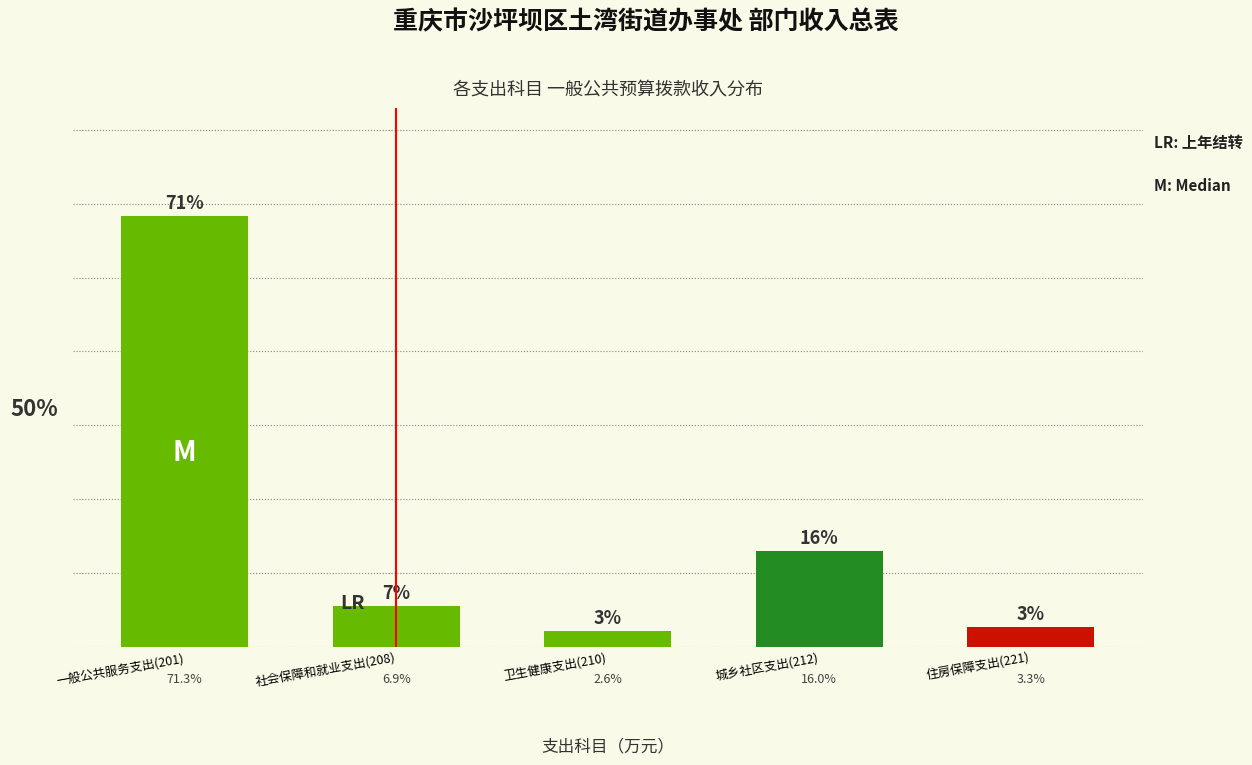

Which category has the lowest value across all series?

卫生健康支出(210)